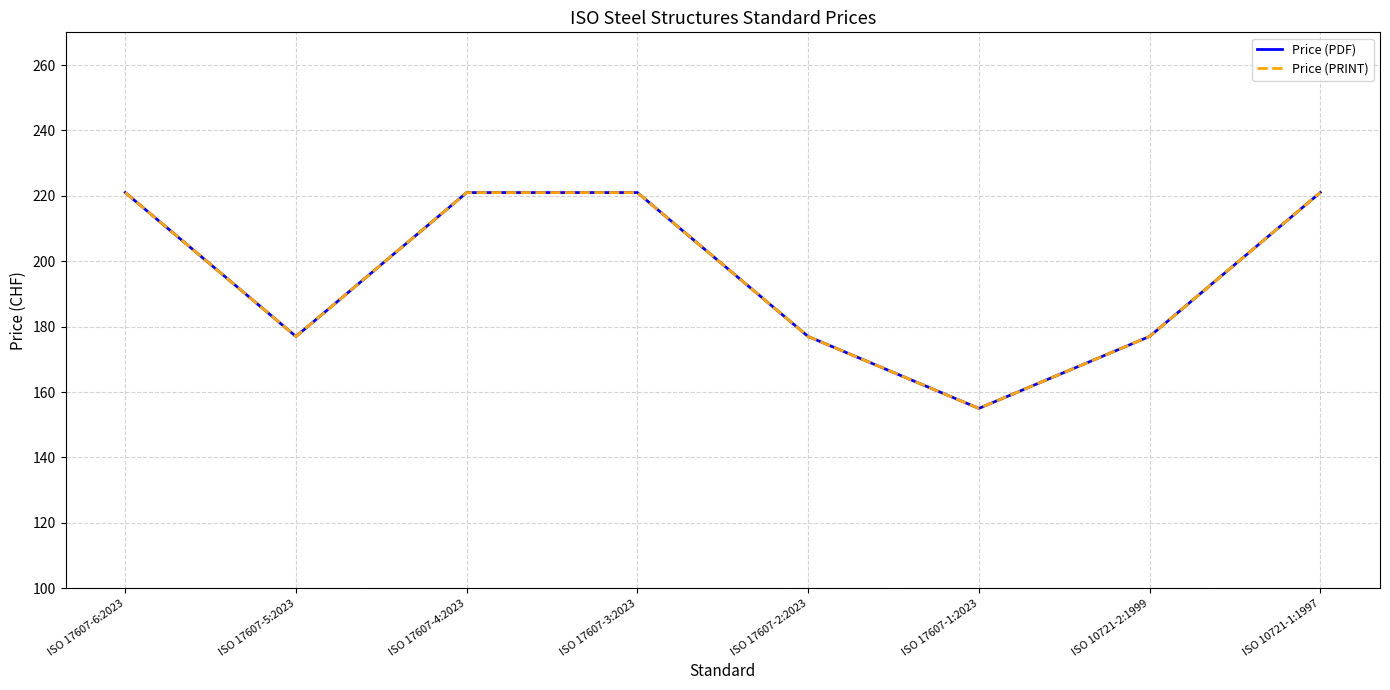

Does the chart have visible grid lines?

Yes